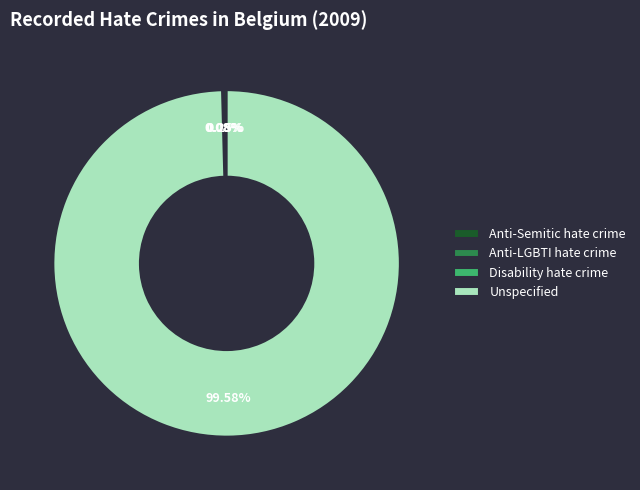

Which category has the biggest portion of the pie?

Unspecified